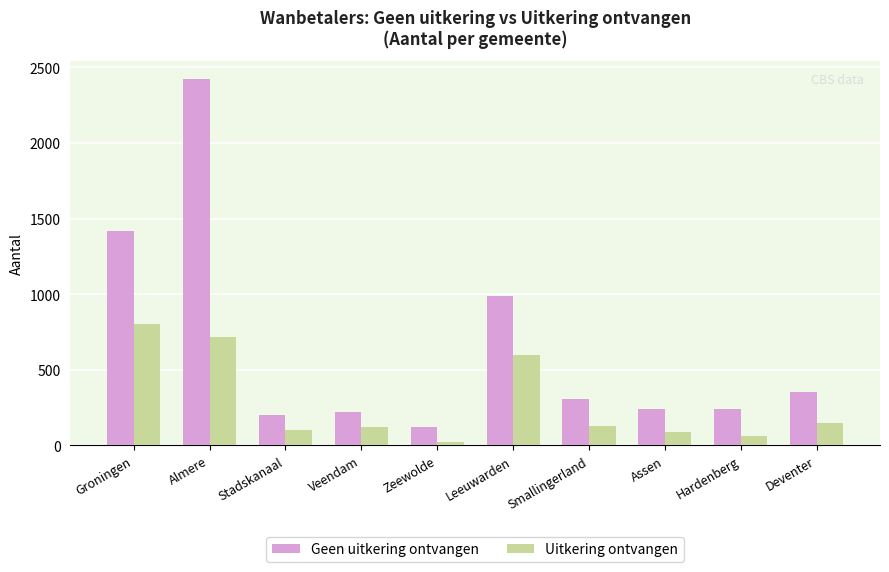

How many bars are there in total?

20